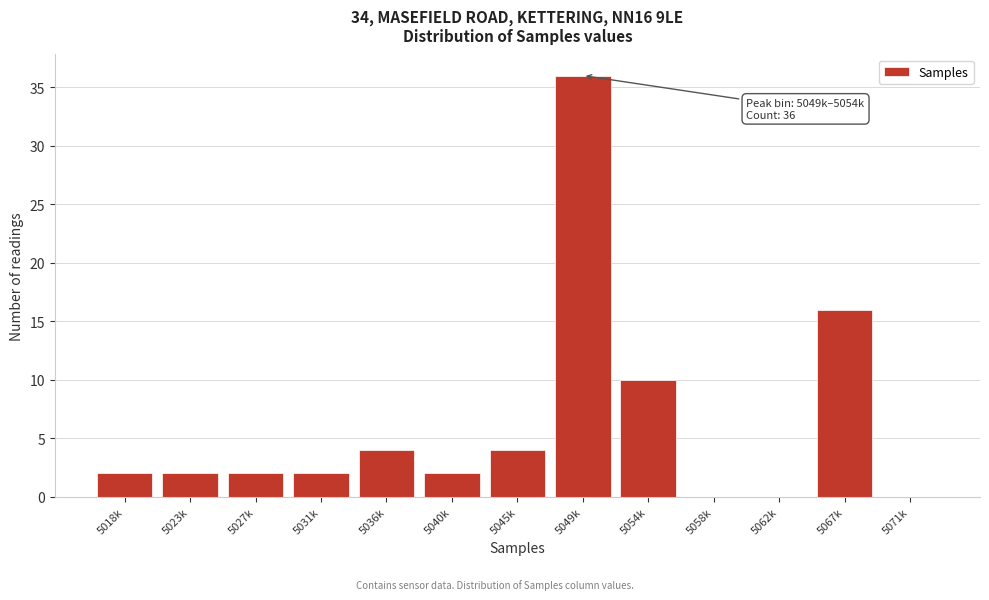

Reading left to right, what are all the values shown in this chart?

5018k=2	5023k=2	5027k=2	5031k=2	5036k=4	5040k=2	5045k=4	5049k=36	5054k=10	5058k=0	5062k=0	5067k=16	5071k=0